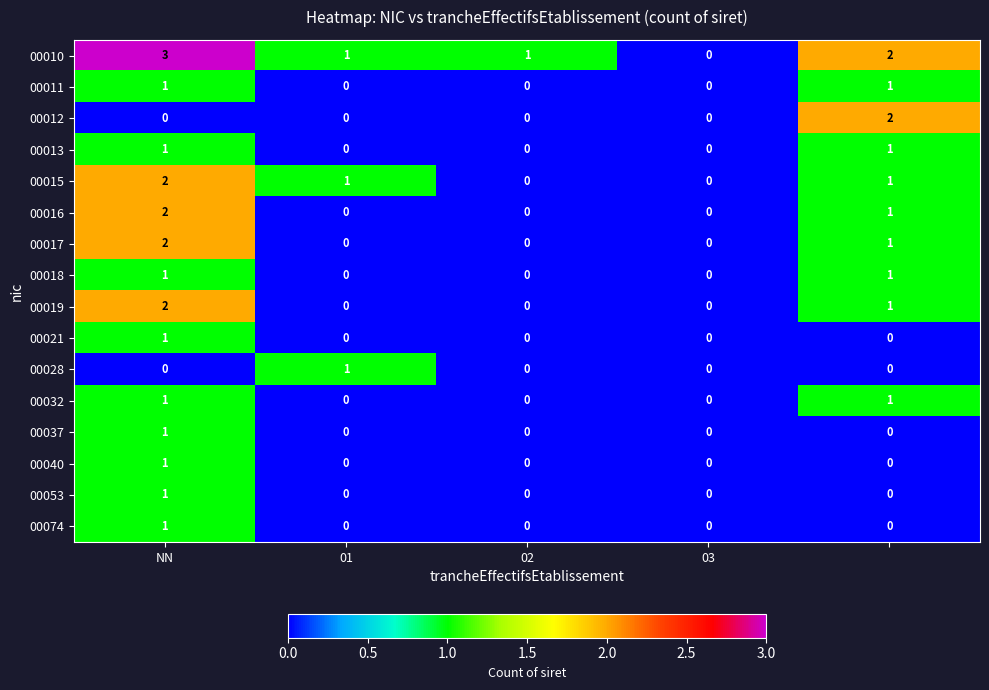

How many series are shown in this chart?

16